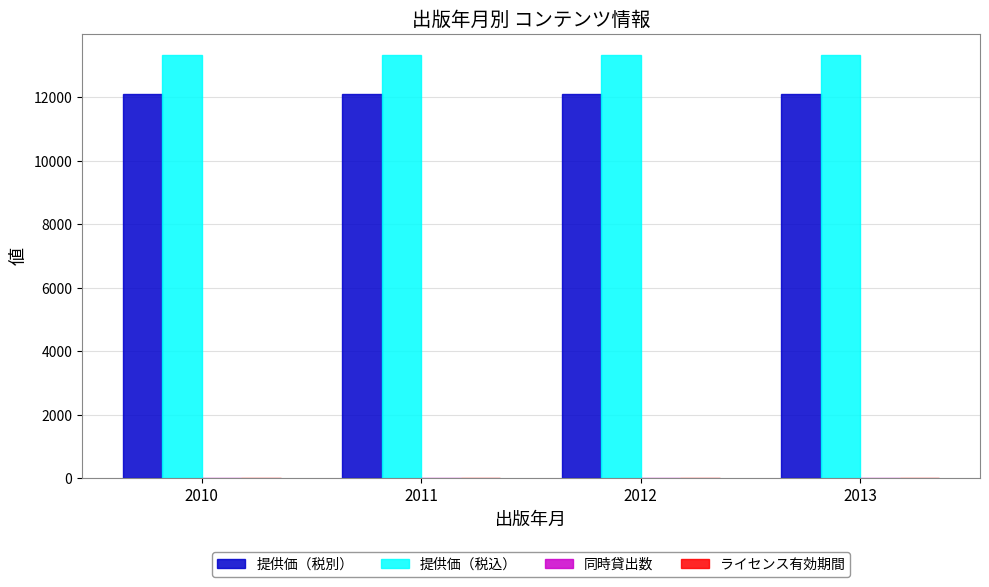

True or false: 提供価（税込） has a value of 20324 at 2011.

False